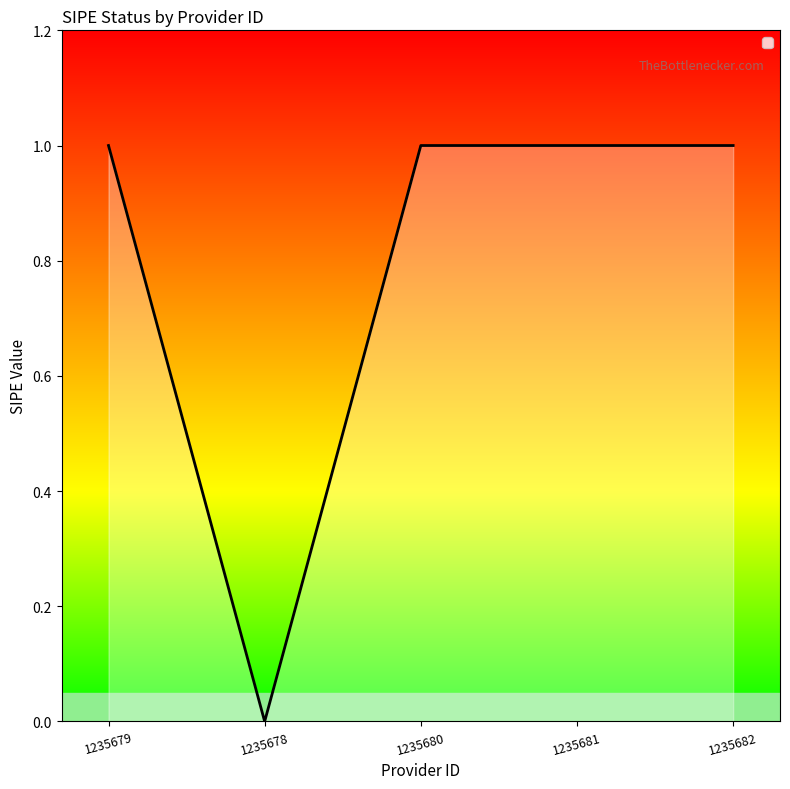

What is the maximum value shown in the chart?

1